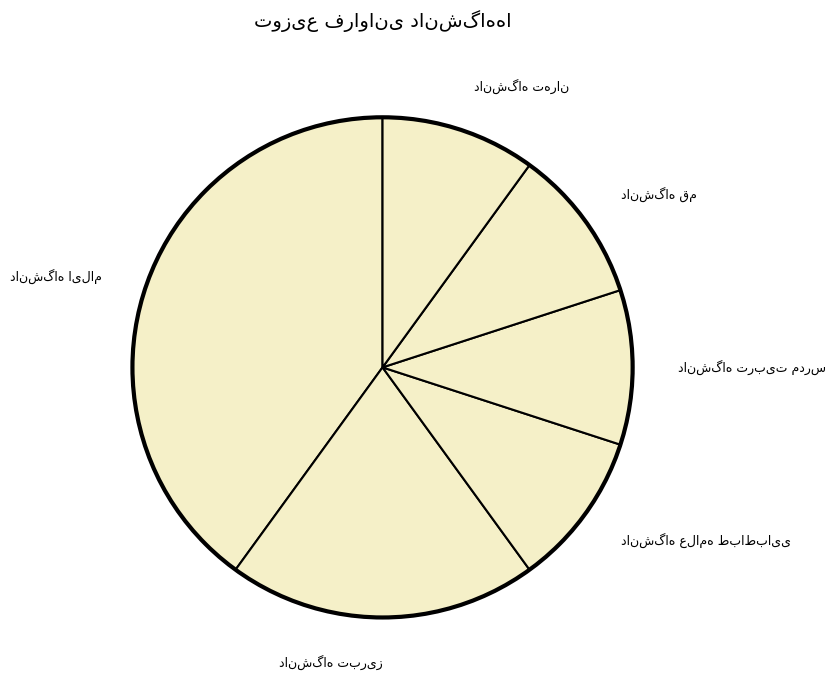

Is there any slice that represents more than half of the pie?

No